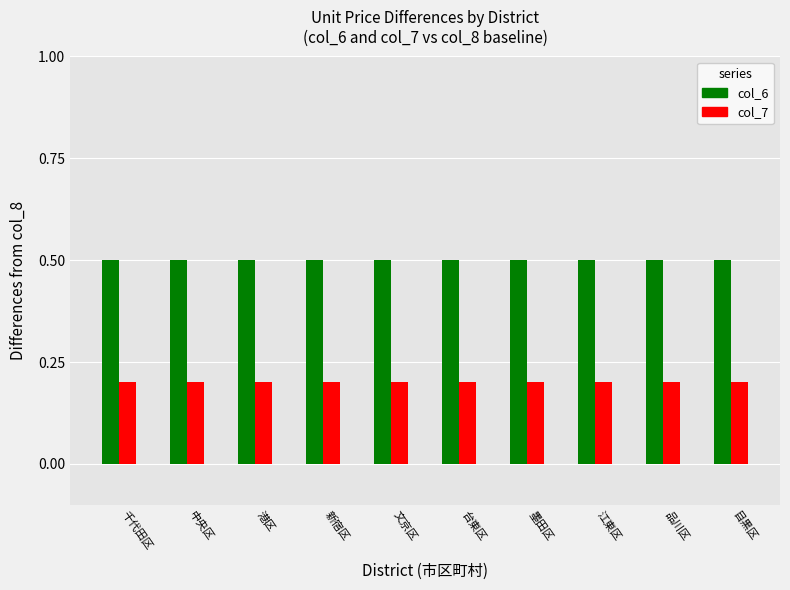

Does the chart contain any negative values?

No